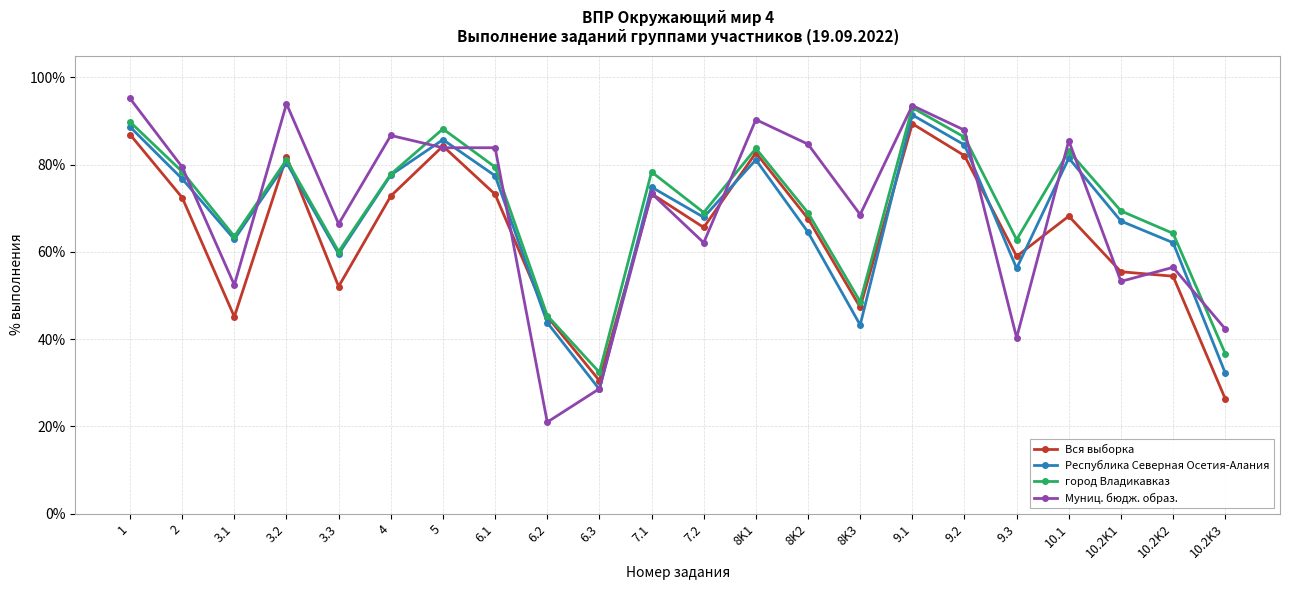

True or false: Республика Северная Осетия-Алания and Вся выборка cross at least once.

True